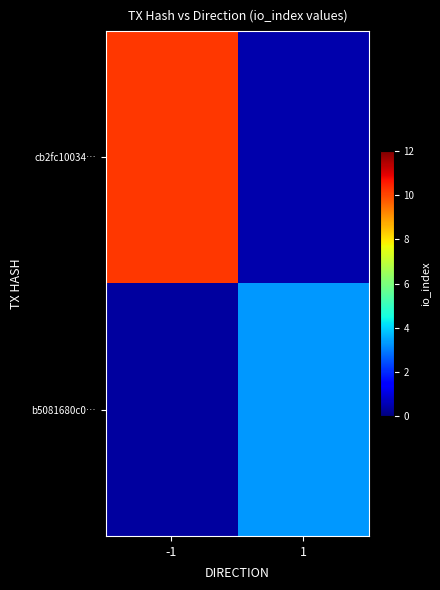

Reading right to left, list all the values displayed in this chart.

cb2fc10034…: 1=0.5	-1=10.2
b5081680c0…: 1=3.3	-1=0.4